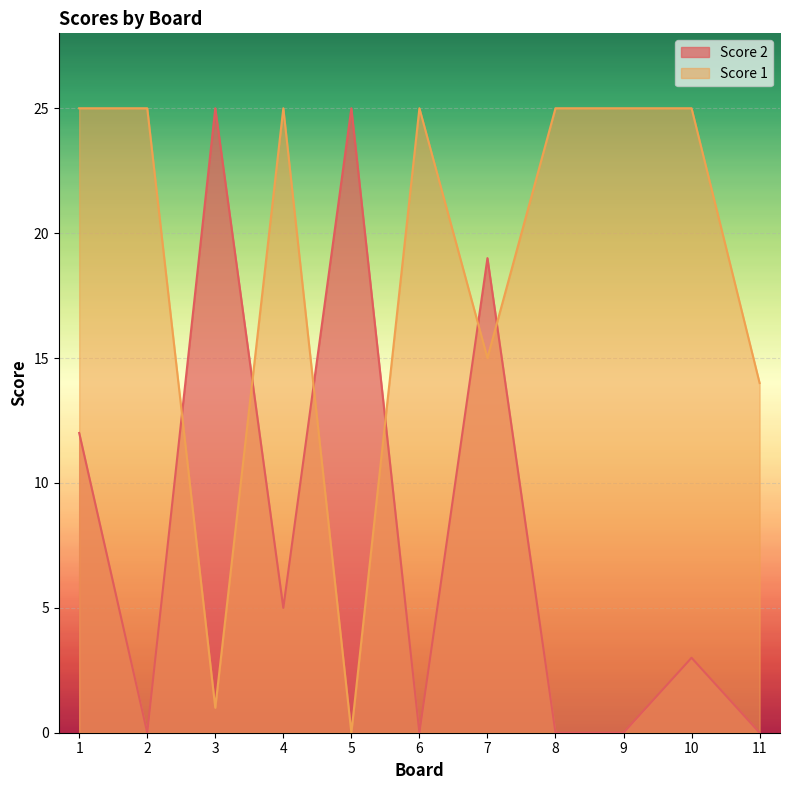

Rank the series by their maximum value, from lowest to highest.

Score 2, Score 1